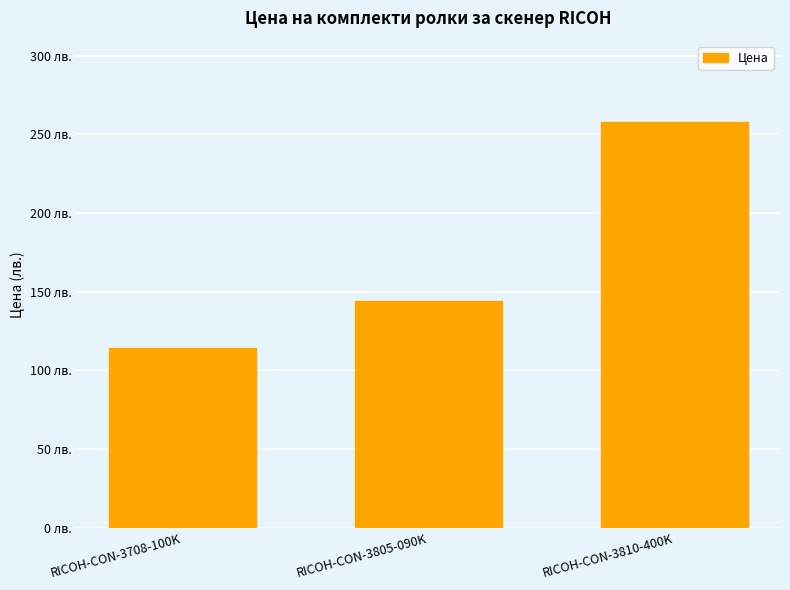

True or false: the data shows 62 at RICOH-CON-3708-100K.

False